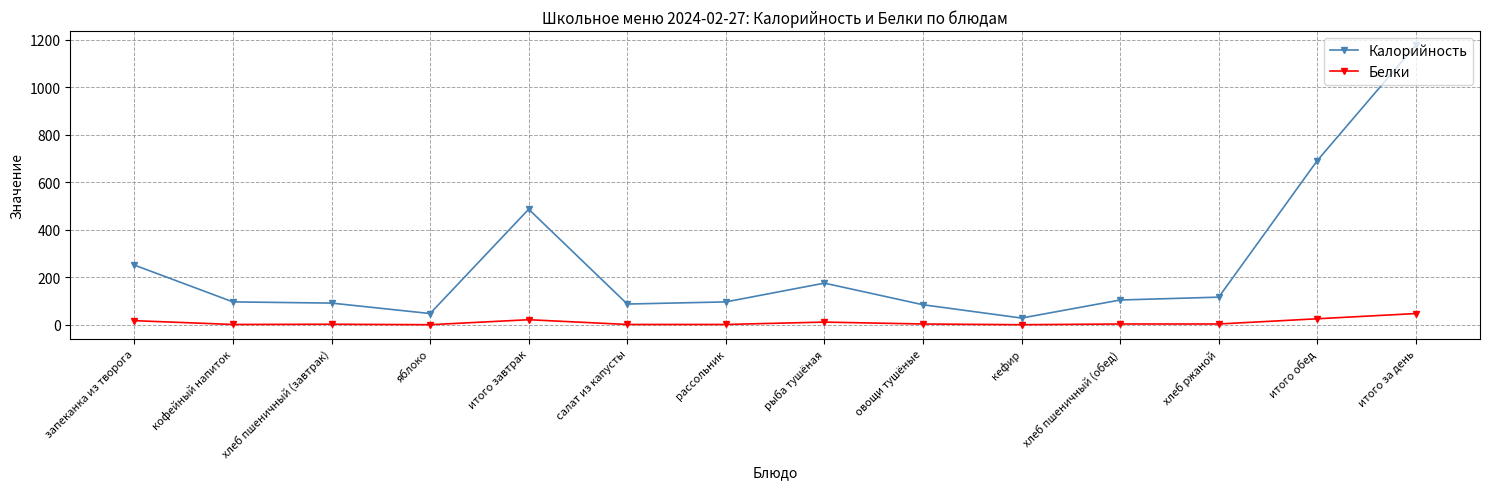

True or false: Белки has more than 0 points higher than both neighbors.

True